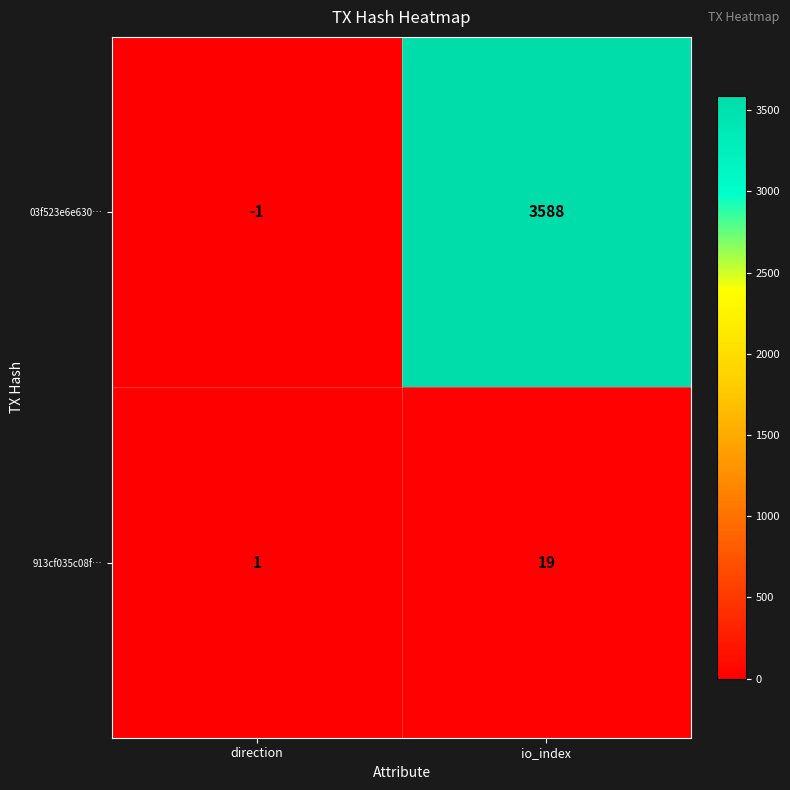

Rank the series at direction from lowest to highest value.

03f523e6e630…, 913cf035c08f…